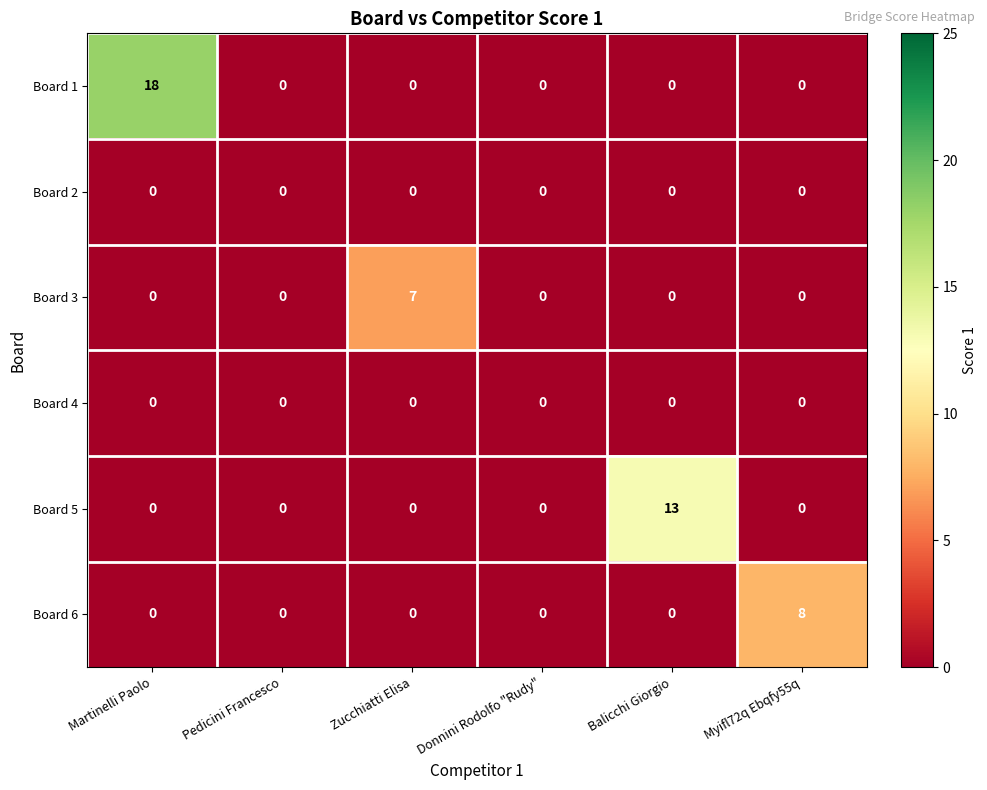

True or false: Board 6 has a value of 5 at Martinelli Paolo.

False